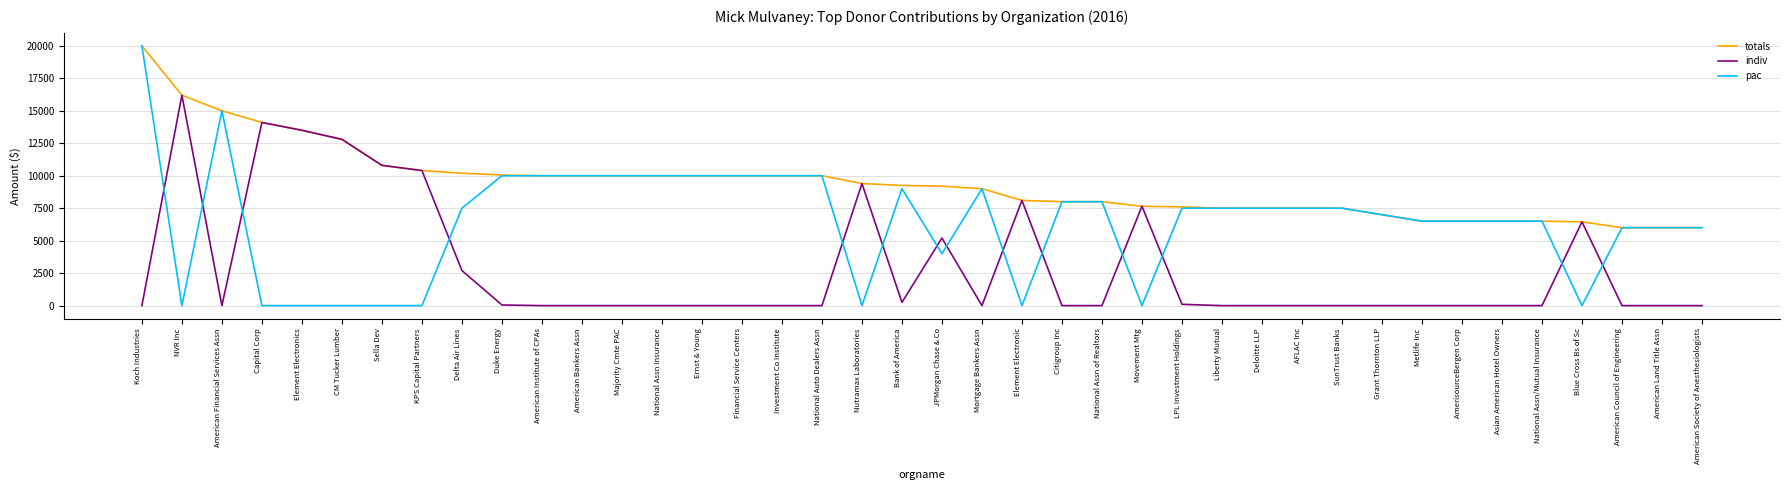

Which series has the largest range (max minus min)?

pac